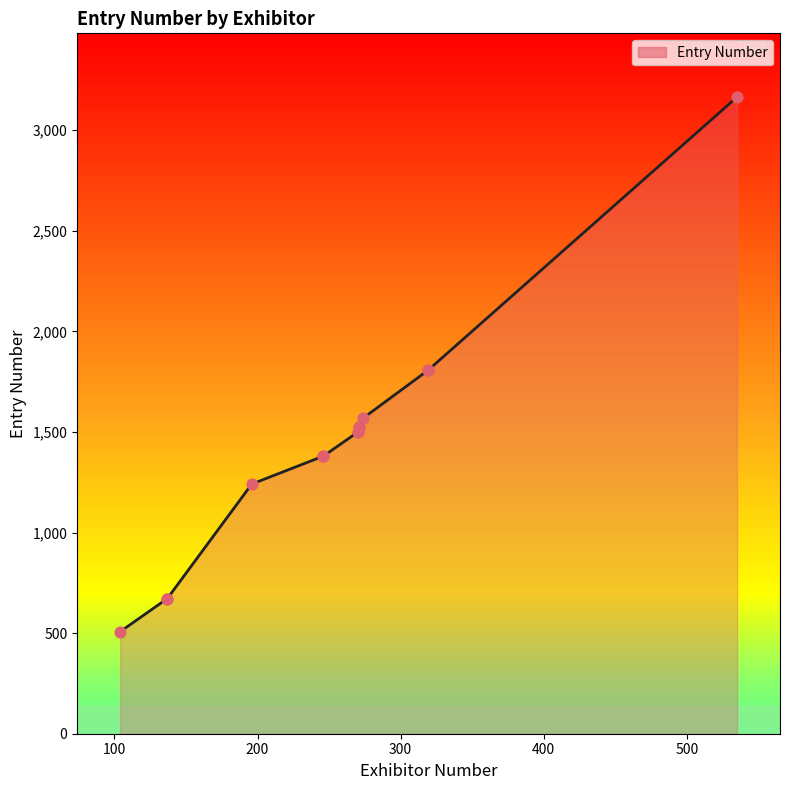

What is the ratio of the value at 319 to the value at 246?

1.3